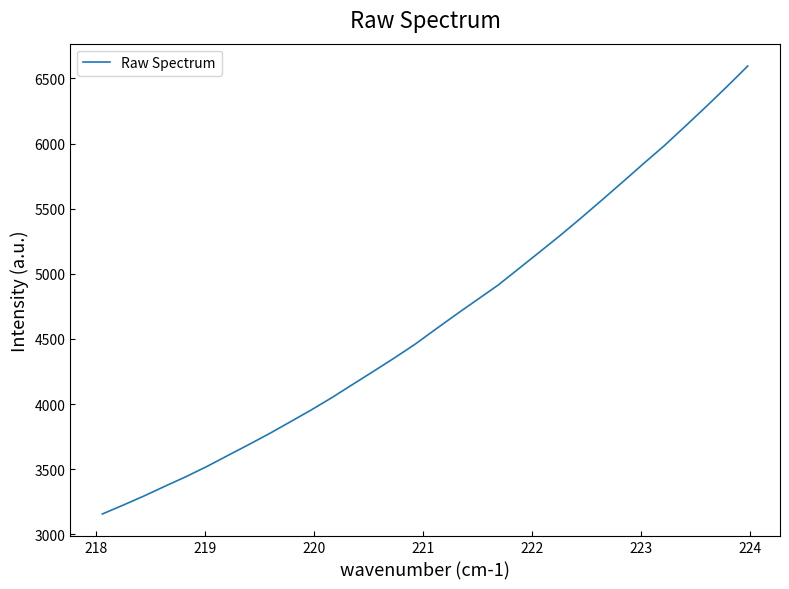

What is the difference between the maximum and minimum values?

3438.8